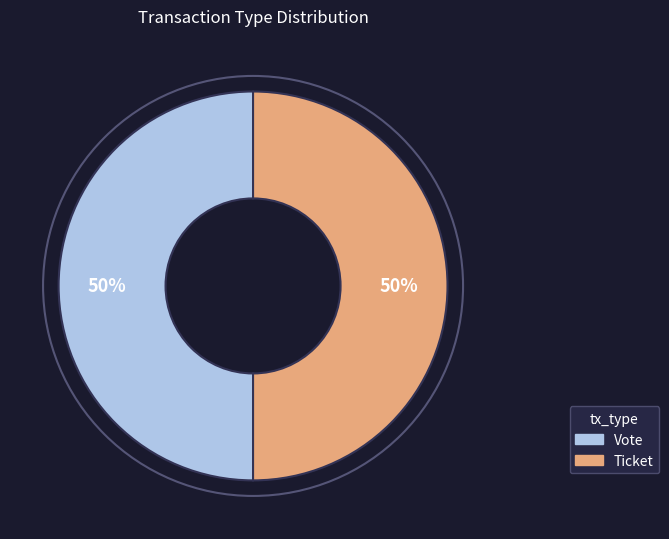

To the nearest percent, what is the average slice percentage?

50%